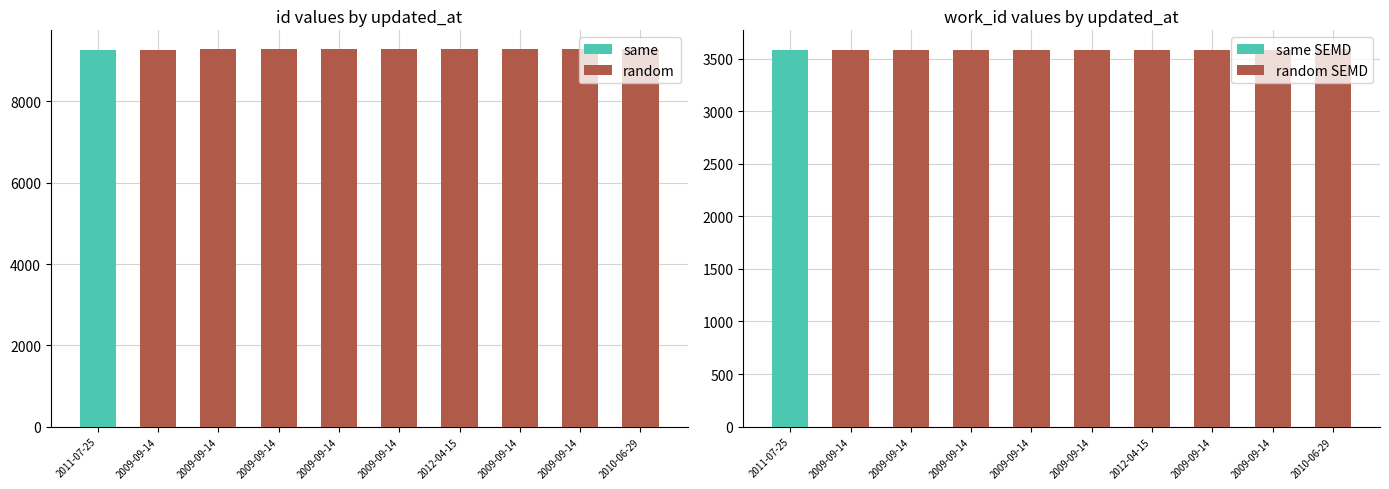

What is the difference between the second highest and minimum values in the random series?

9285